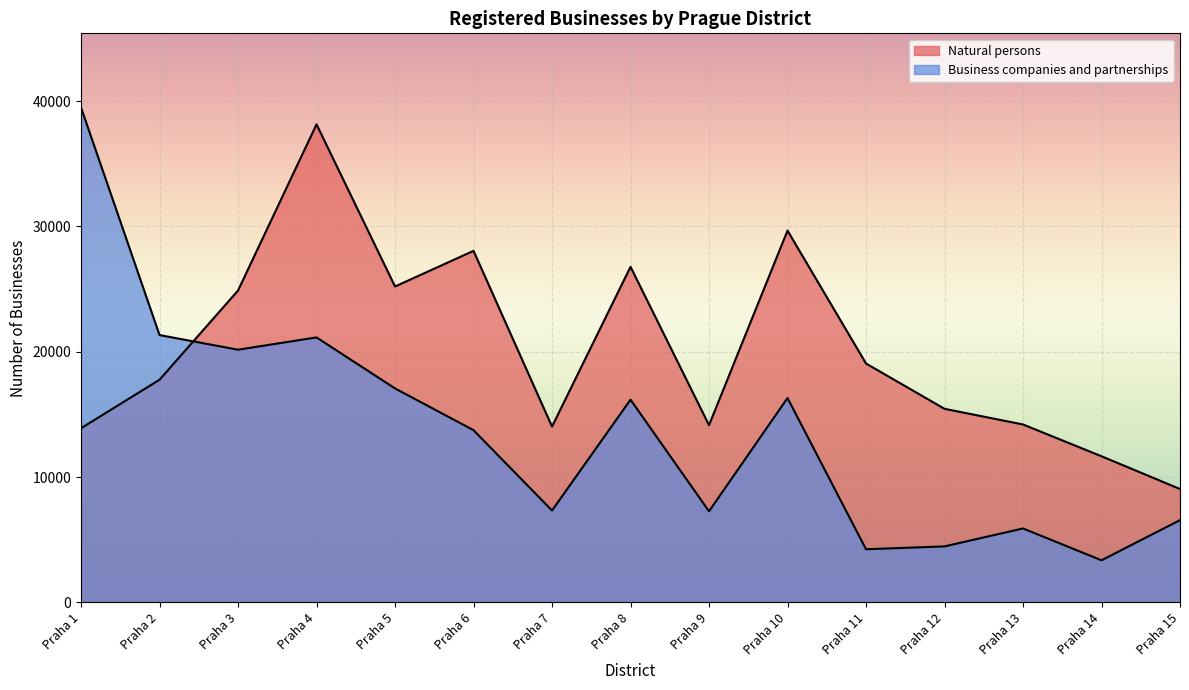

After their last crossing, which series has the higher values: Natural persons or Business companies and partnerships?

Natural persons